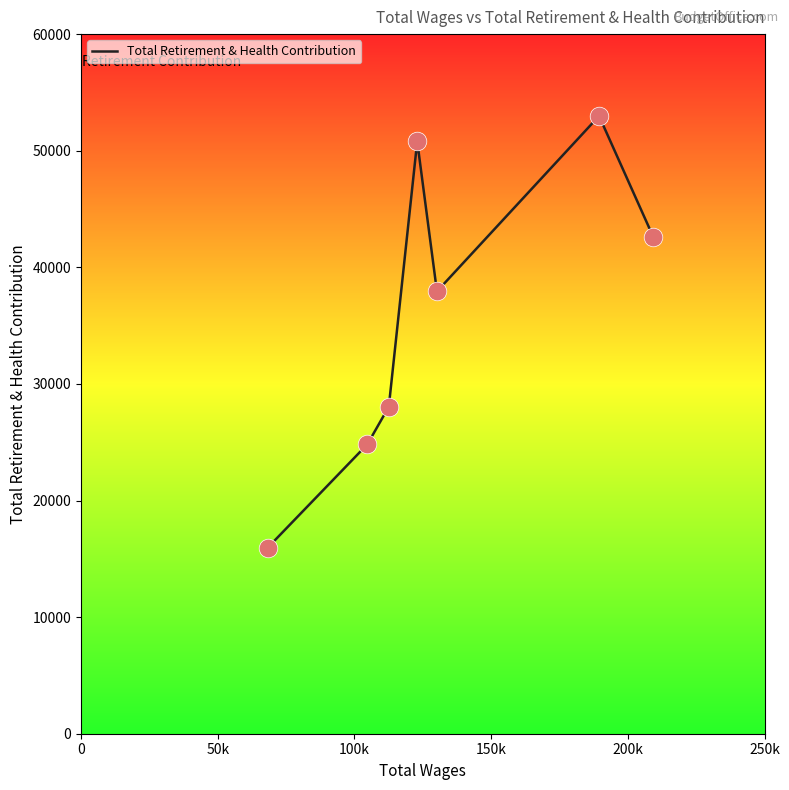

True or false: there are more than 0 points higher than both neighbors.

True